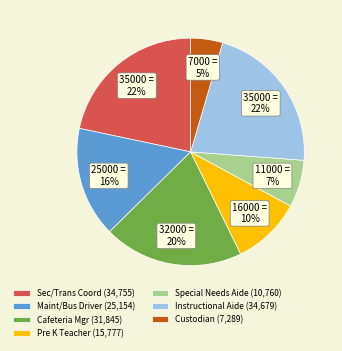

Is it true that Pre K Teacher (15,777) is 10% of the pie?

True